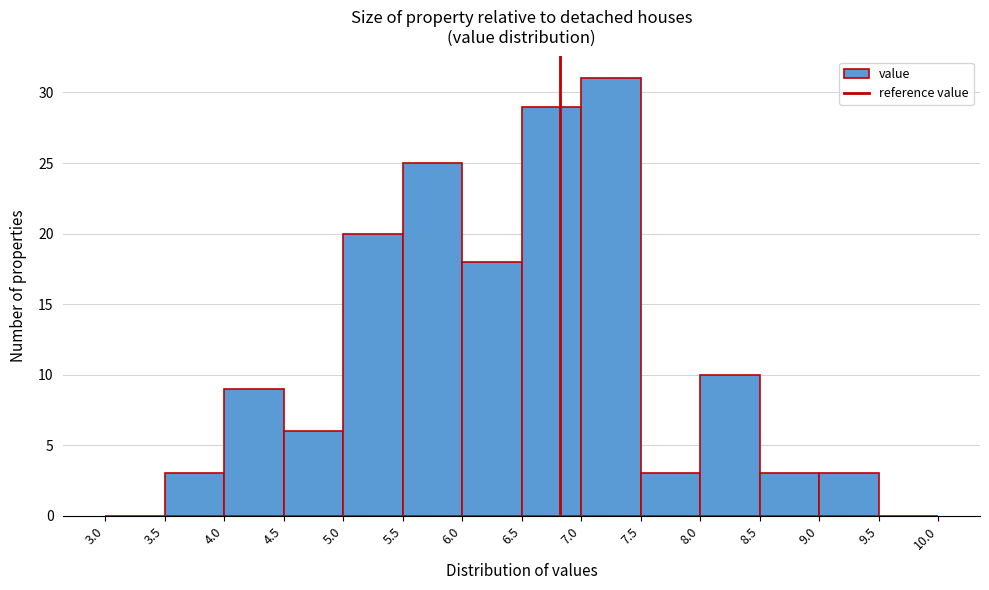

Reading left to right, transcribe this chart: for each bar, give the range it covers on the x-axis and its height. The values are not printed on the chart, so give them approximately, as read against the axis.

3.0 to 3.5: 0
3.5 to 4.0: 3
4.0 to 4.5: 9
4.5 to 5.0: 6
5.0 to 5.5: 20
5.5 to 6.0: 25
6.0 to 6.5: 18
6.5 to 7.0: 29
7.0 to 7.5: 31
7.5 to 8.0: 3
8.0 to 8.5: 10
8.5 to 9.0: 3
9.0 to 9.5: 3
9.5 to 10.0: 0